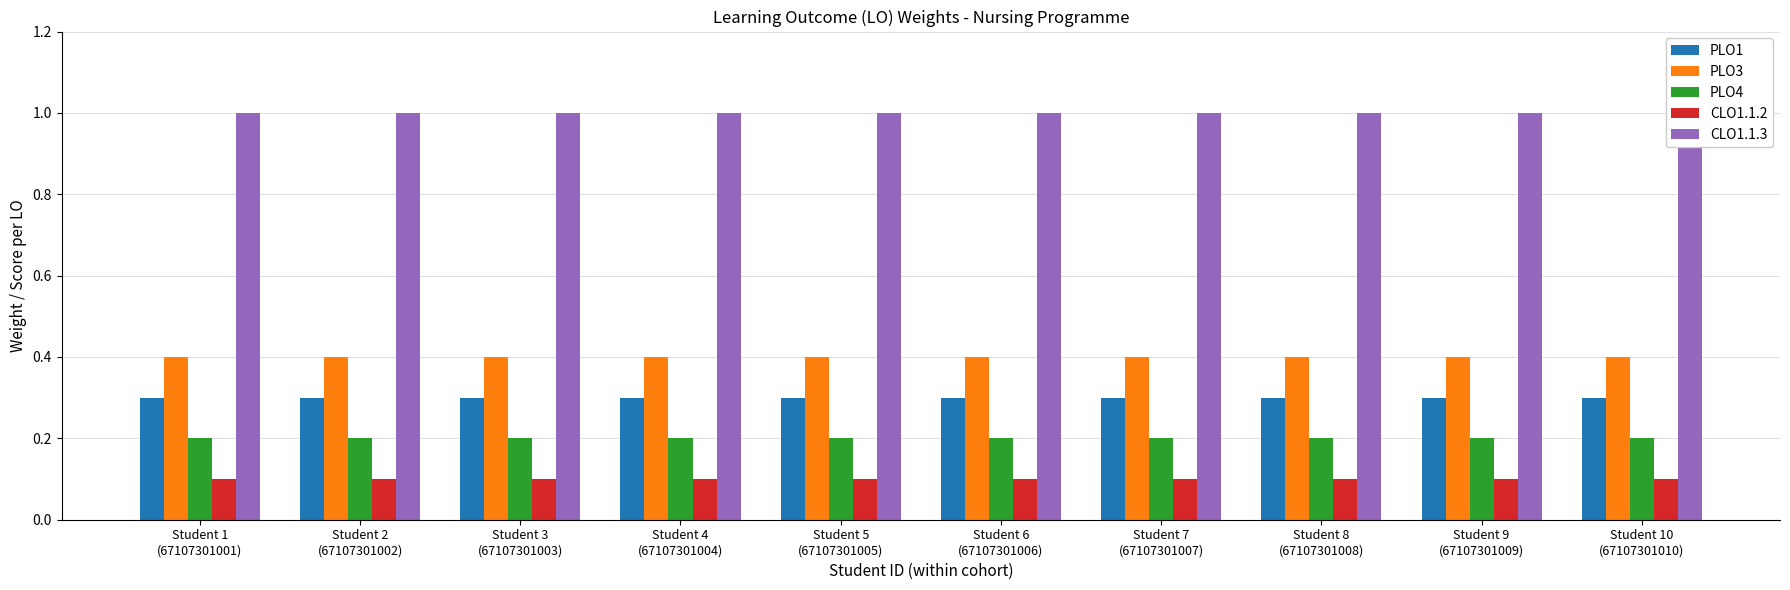

What is the label of the 9th bar from the left?

Student 9
(67107301009)